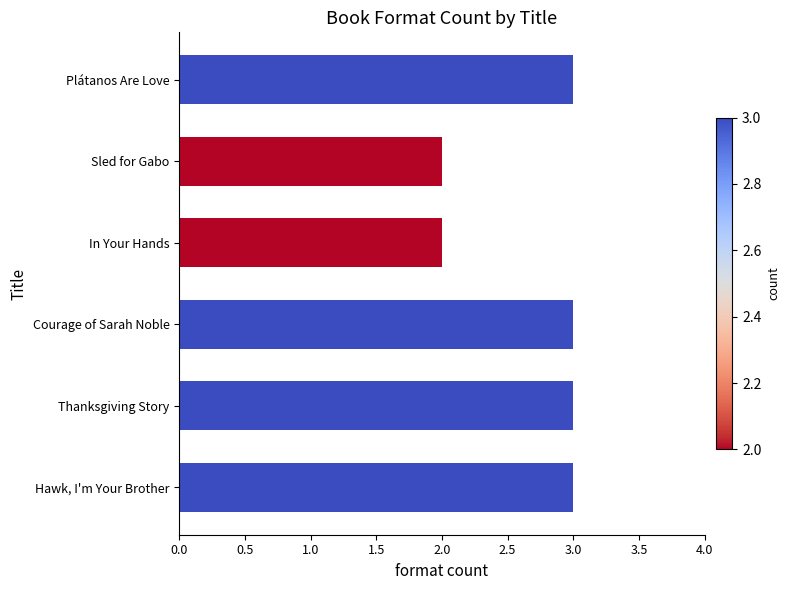

What is the greatest value displayed?

3